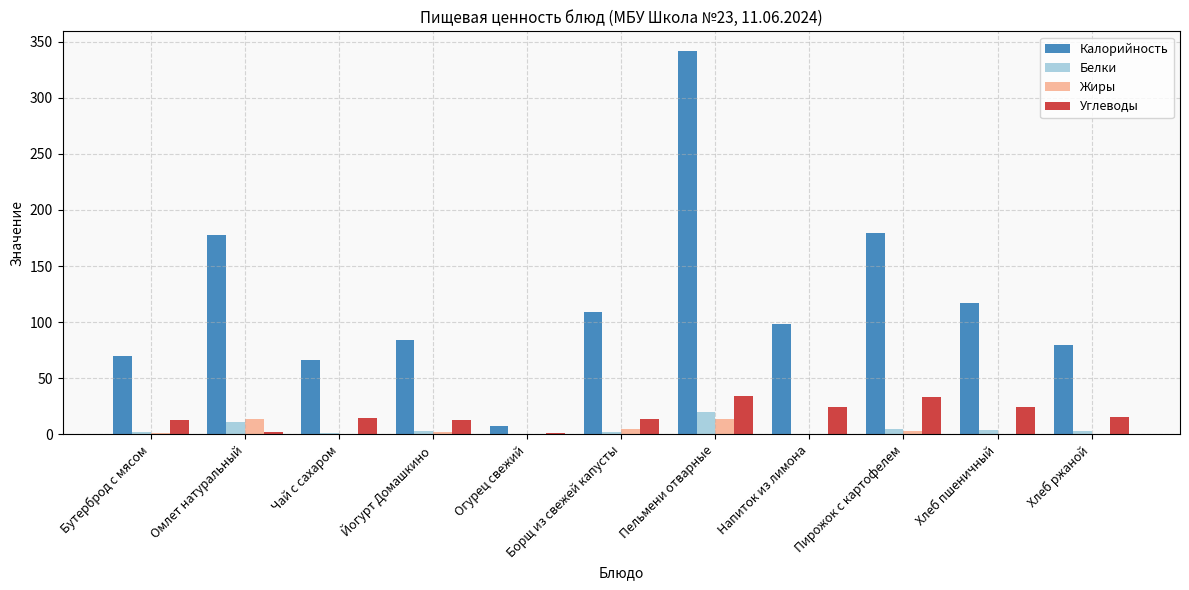

The Белки series shows 11.1 at Омлет натуральный. True or false?

True